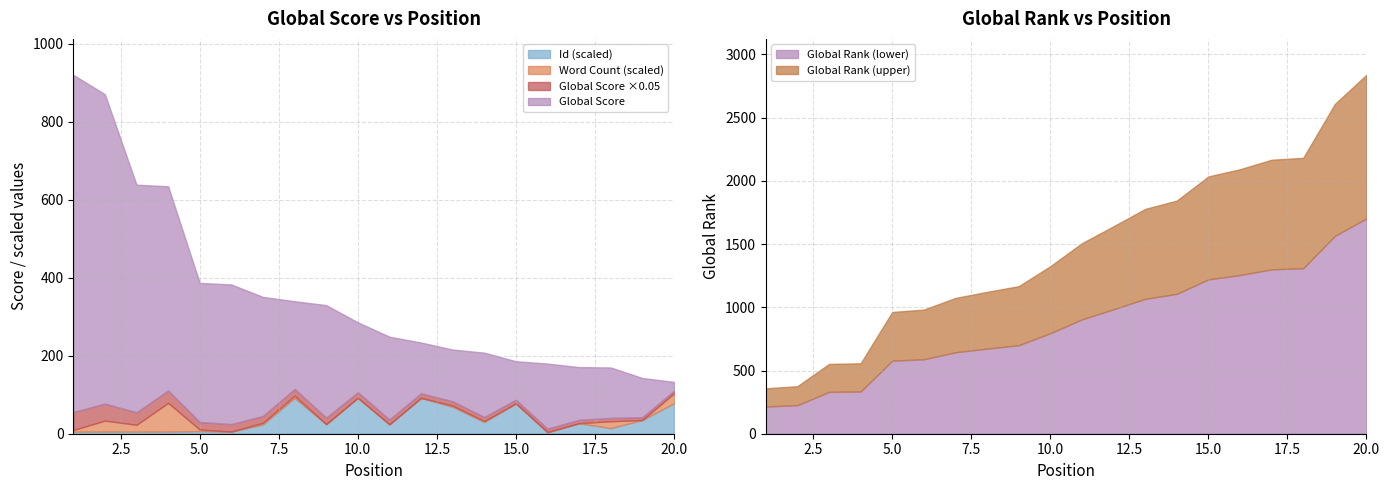

What is the maximum value for Id (scaled)?

92.1